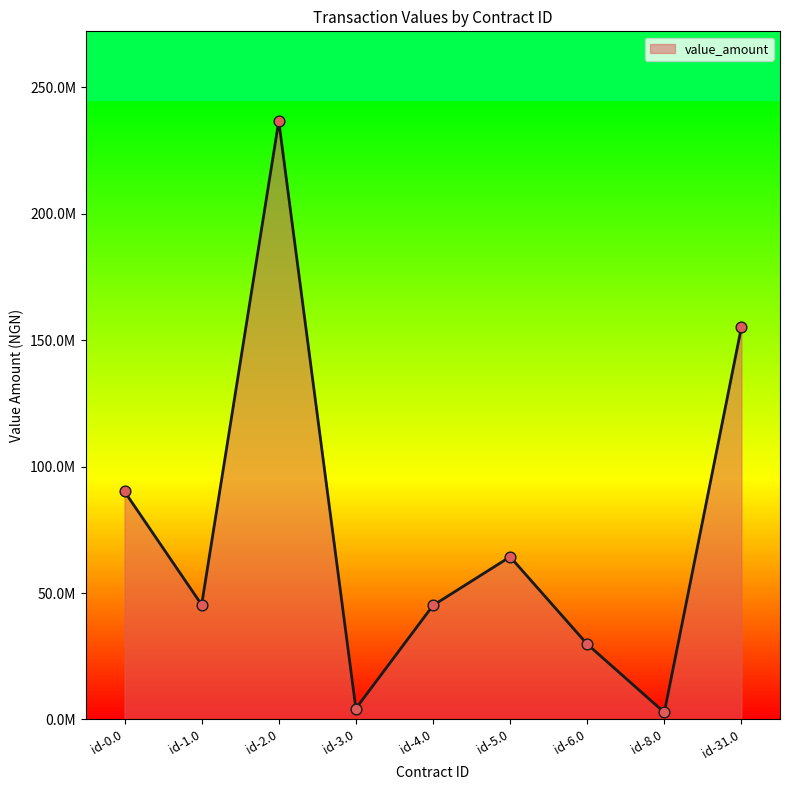

Does the chart have visible grid lines?

No